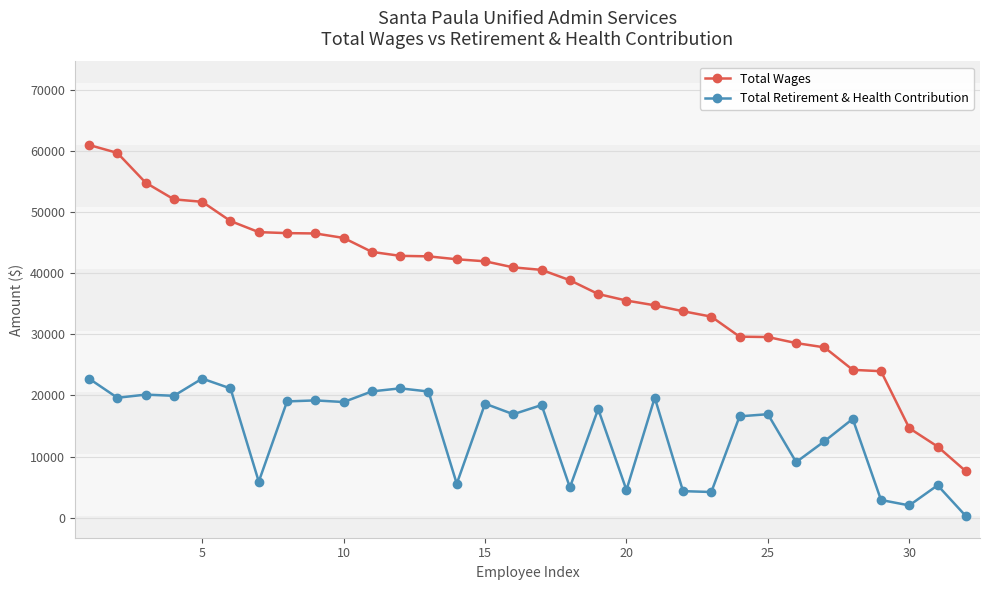

What is the lowest value of the Total Wages series?

7618